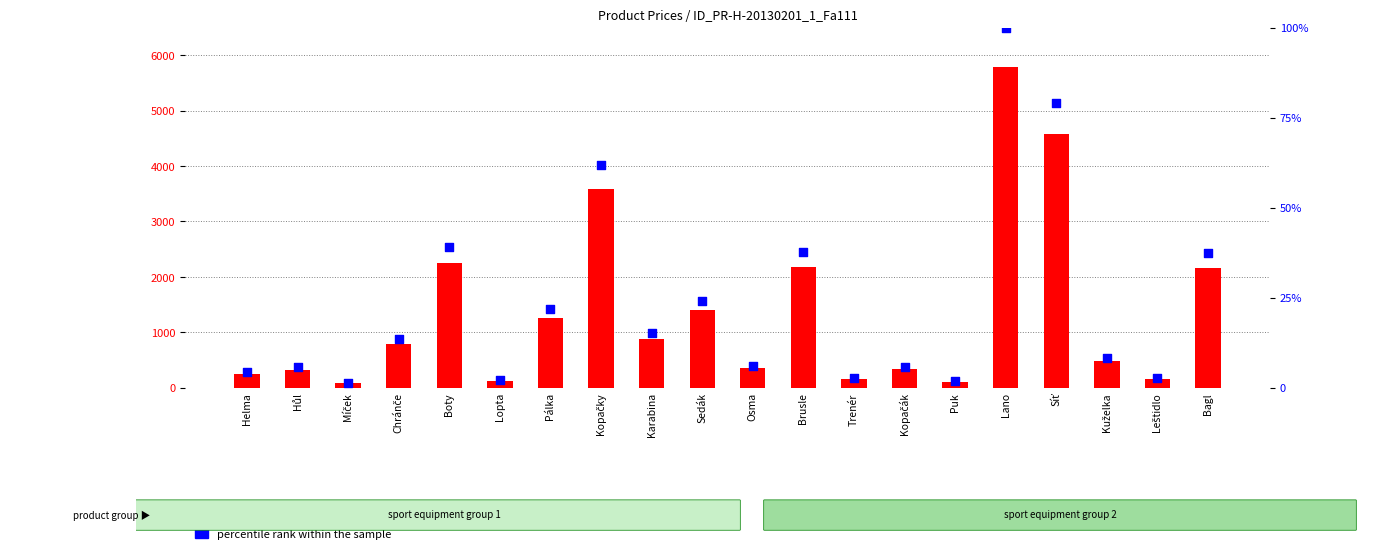

Which series has the largest Y range (max minus min)?

count